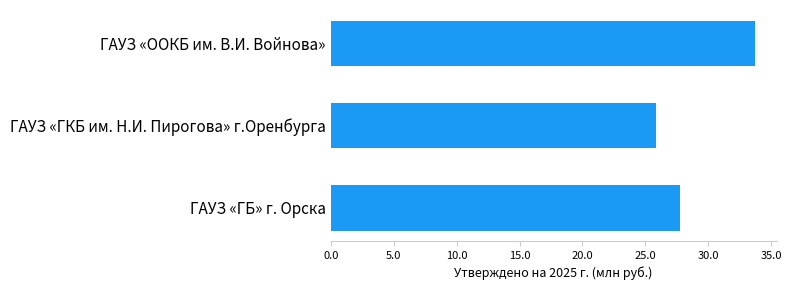

What is the difference between the second highest and minimum values?

2.0